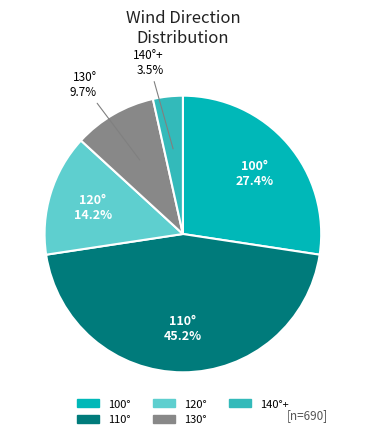

Is there a majority slice in this chart?

No